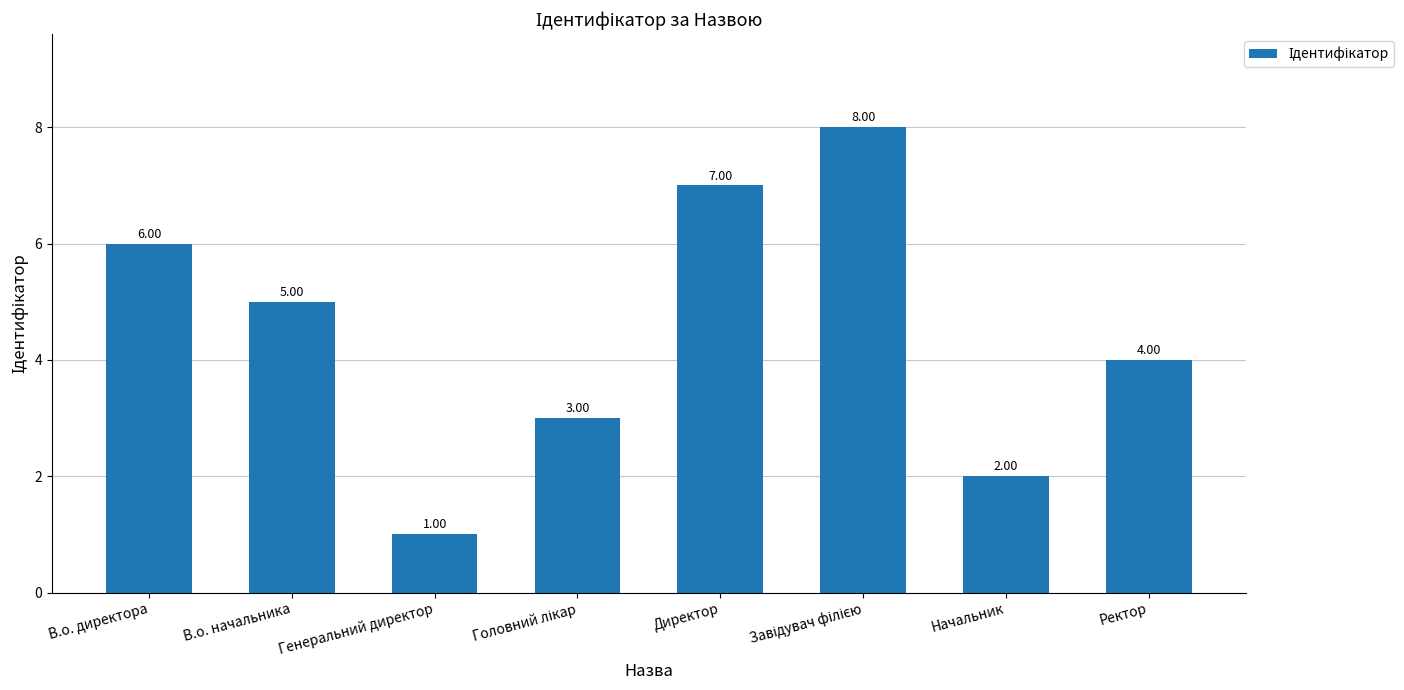

What is the value of the 7th bar from the left?

2